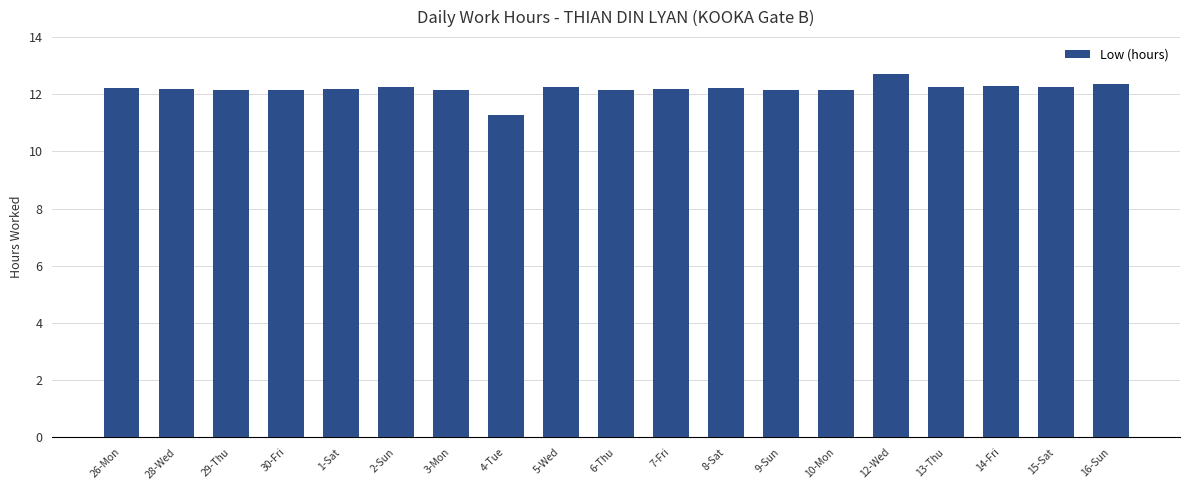

The chart shows a value of 12.7 at 12-Wed. True or false?

True